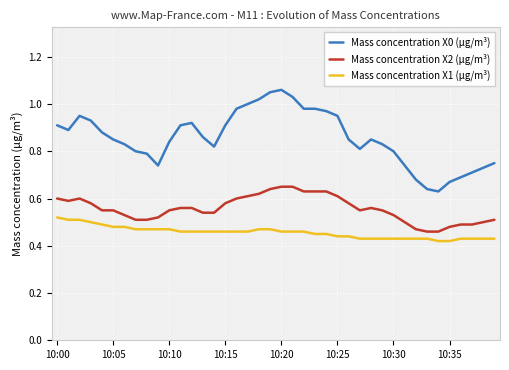

Which series has the largest range (max minus min)?

Mass concentration X0 (μg/m³)